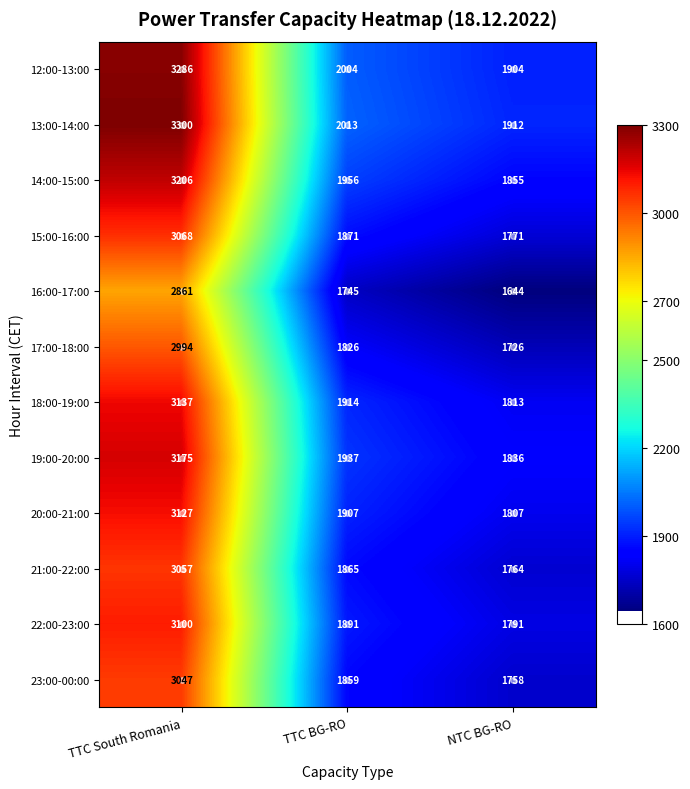

Is it true that 22:00-23:00 equals 1543 at TTC South Romania?

False